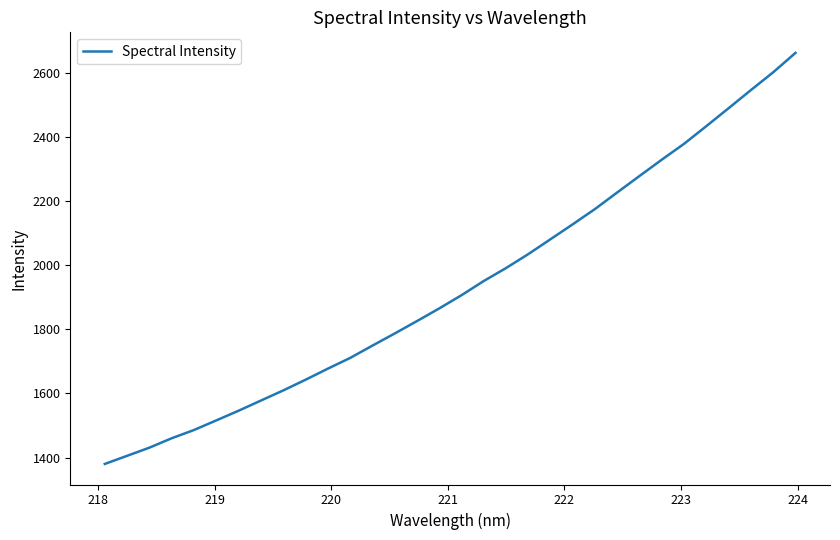

What is the smallest value displayed?

1380.2